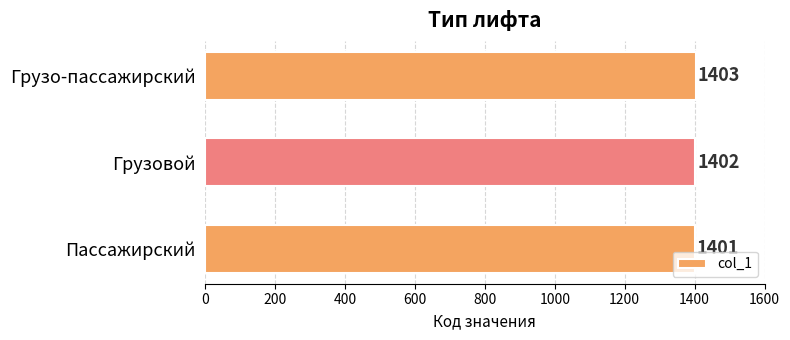

True or false: the data shows 717 at Пассажирский.

False